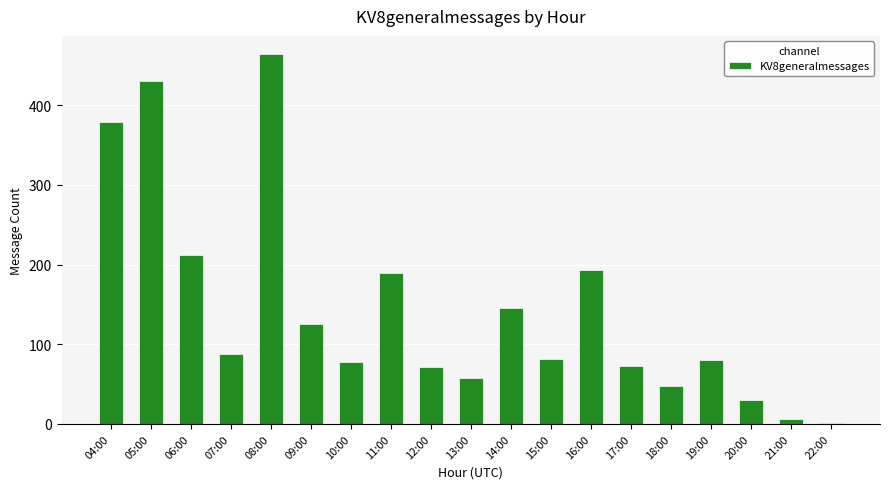

Which label corresponds to the largest value in the chart?

08:00